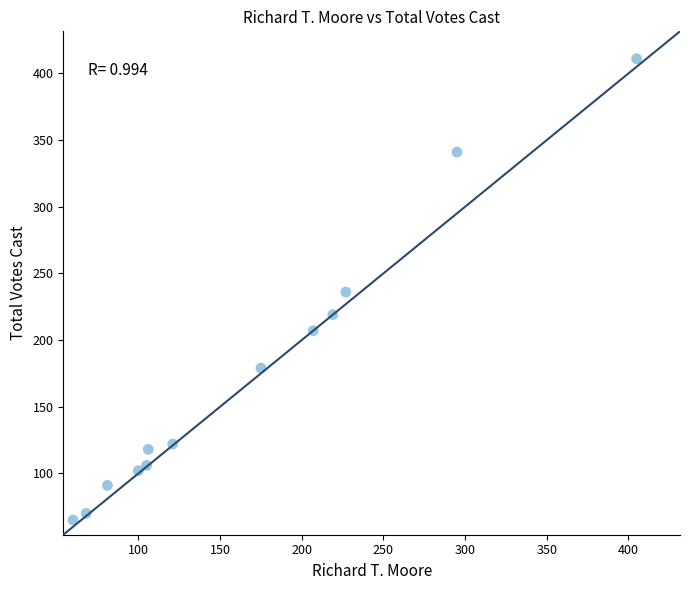

What is the range of X values (max minus min)?

345